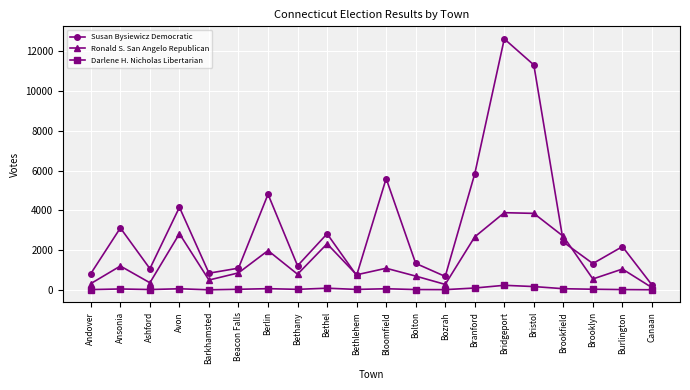

True or false: Darlene H. Nicholas Libertarian has a value of 23 at Burlington.

True